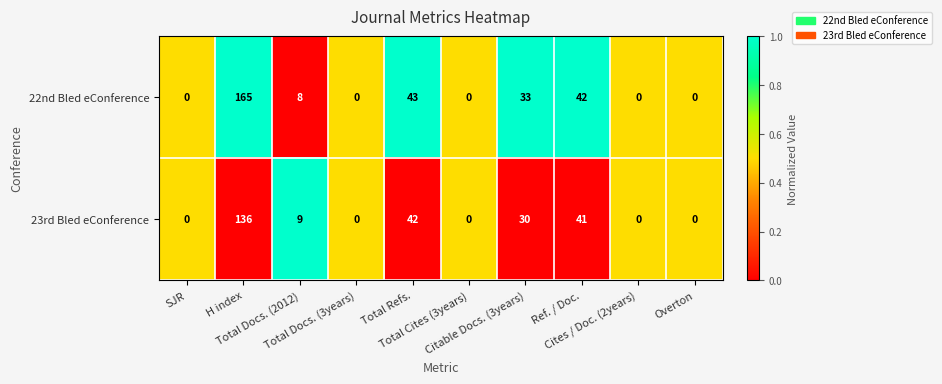

At which category is the sum across all series the highest?

H index